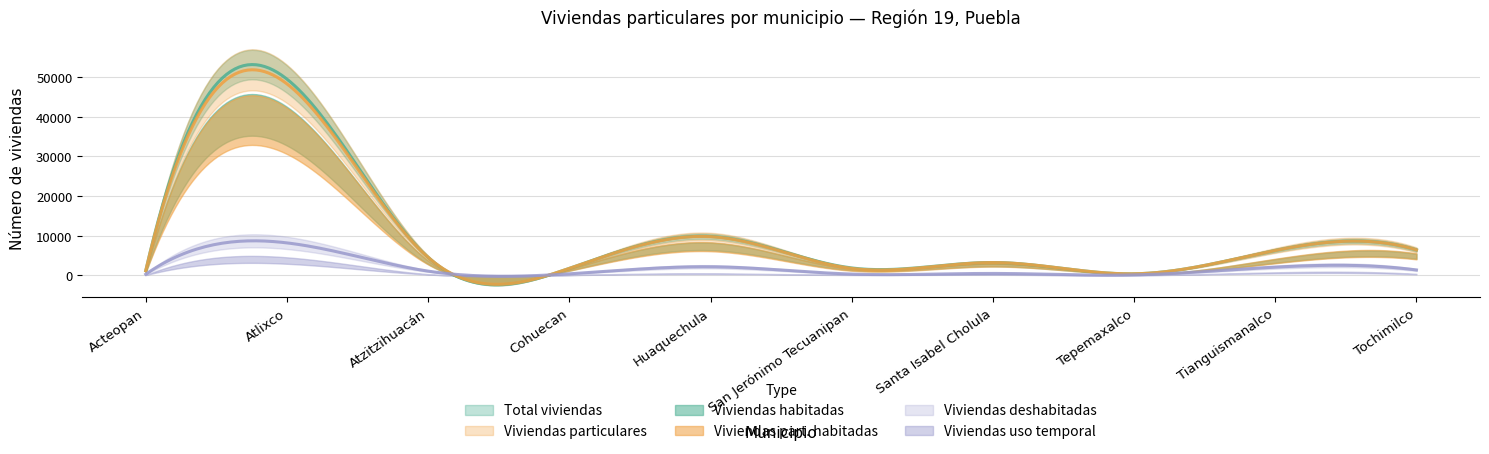

Reading left to right, transcribe all the data shown in this chart.

Total viviendas: Acteopan=1147	Atlixco=49457	Atzitzihuacán=4504	Cohuecan=1733	Huaquechula=9781	San Jerónimo Tecuanipan=1837	Santa Isabel Cholula=3207	Tepemaxalco=361	Tianguismanalco=6248	Tochimilco=6396
Viviendas habitadas: Acteopan=850	Atlixco=37594	Atzitzihuacán=3237	Cohuecan=1346	Huaquechula=7249	San Jerónimo Tecuanipan=1460	Santa Isabel Cholula=2603	Tepemaxalco=264	Tianguismanalco=3593	Tochimilco=4773
Viviendas particulares: Acteopan=1147	Atlixco=48260	Atzitzihuacán=4502	Cohuecan=1731	Huaquechula=9734	San Jerónimo Tecuanipan=1725	Santa Isabel Cholula=3197	Tepemaxalco=361	Tianguismanalco=6243	Tochimilco=6391
Viviendas part. habitadas: Acteopan=850	Atlixco=36397	Atzitzihuacán=3235	Cohuecan=1344	Huaquechula=7202	San Jerónimo Tecuanipan=1348	Santa Isabel Cholula=2593	Tepemaxalco=264	Tianguismanalco=3588	Tochimilco=4768
Viviendas deshabitadas: Acteopan=251	Atlixco=8159	Atzitzihuacán=1038	Cohuecan=357	Huaquechula=2136	San Jerónimo Tecuanipan=294	Santa Isabel Cholula=456	Tepemaxalco=95	Tianguismanalco=2046	Tochimilco=1332
Viviendas uso temporal: Acteopan=46	Atlixco=3704	Atzitzihuacán=229	Cohuecan=30	Huaquechula=396	San Jerónimo Tecuanipan=83	Santa Isabel Cholula=148	Tepemaxalco=2	Tianguismanalco=609	Tochimilco=291